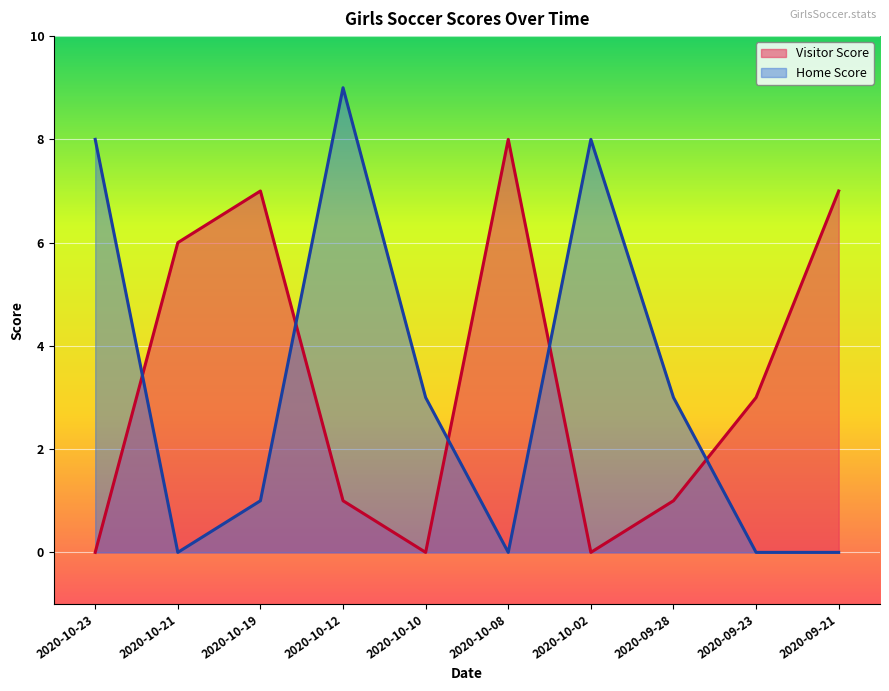

List the series in order of their overall mean, lowest first.

Home Score, Visitor Score